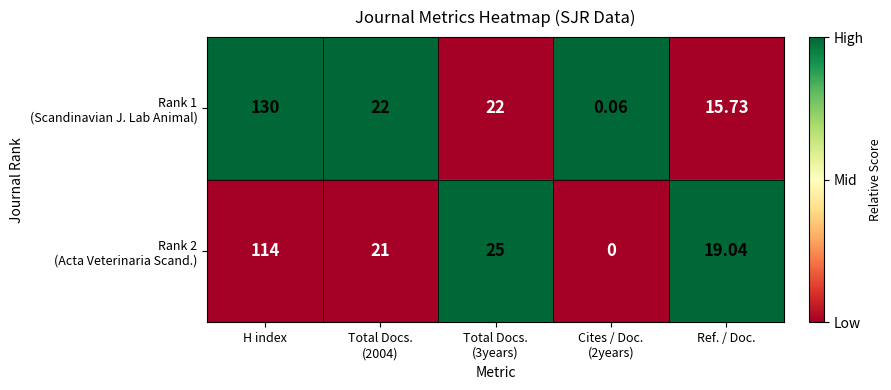

How many categories are shown in the chart?

5